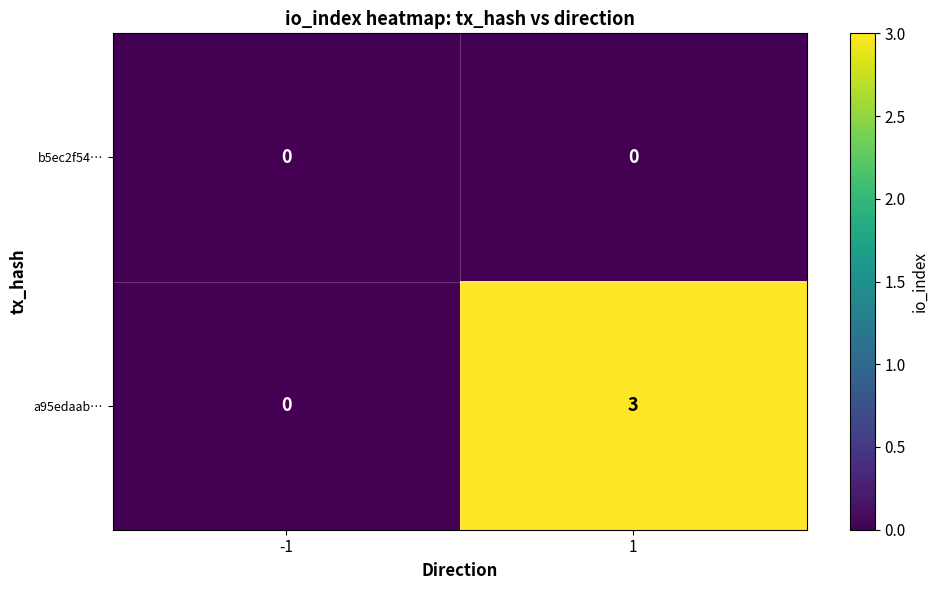

Between -1 and 1, which series saw the biggest shift?

a95edaab…